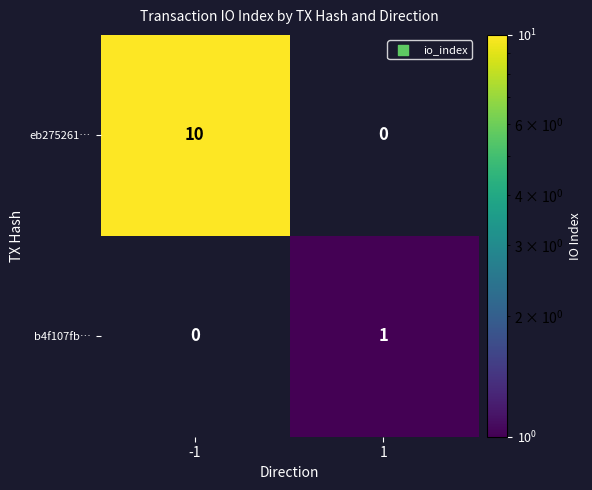

True or false: b4f107fb… has a value of 0 at 1.

False